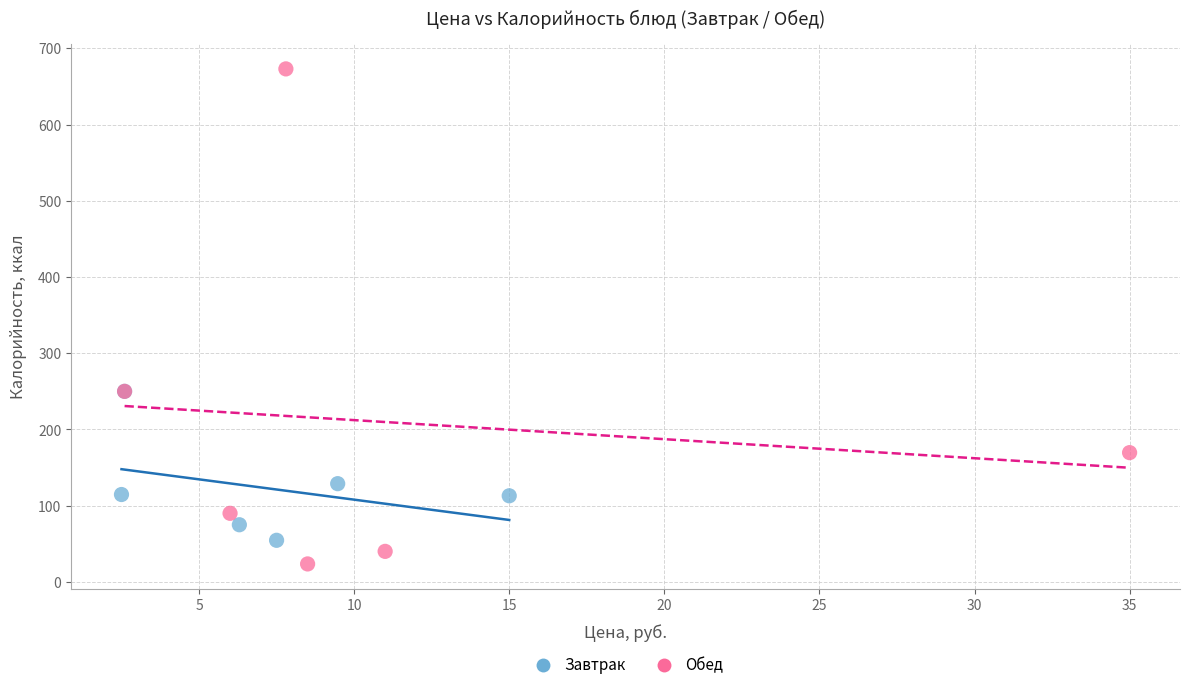

Which series contains the lowest Y value?

Обед